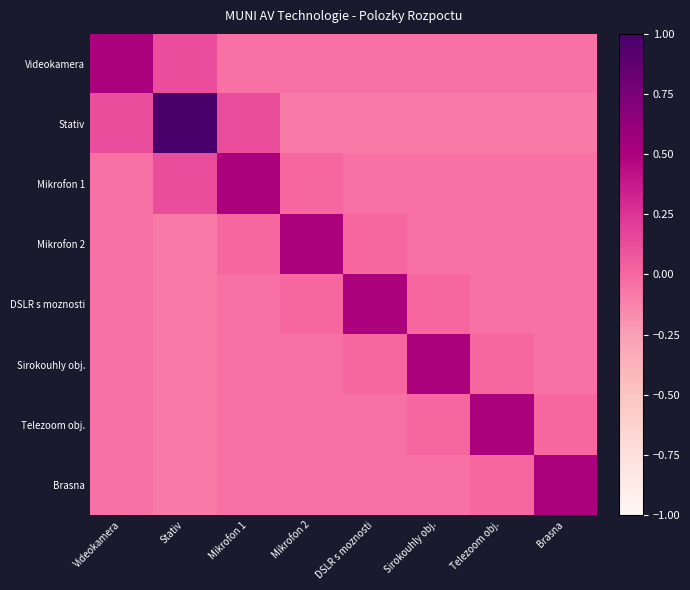

Count the number of data series in this chart.

8